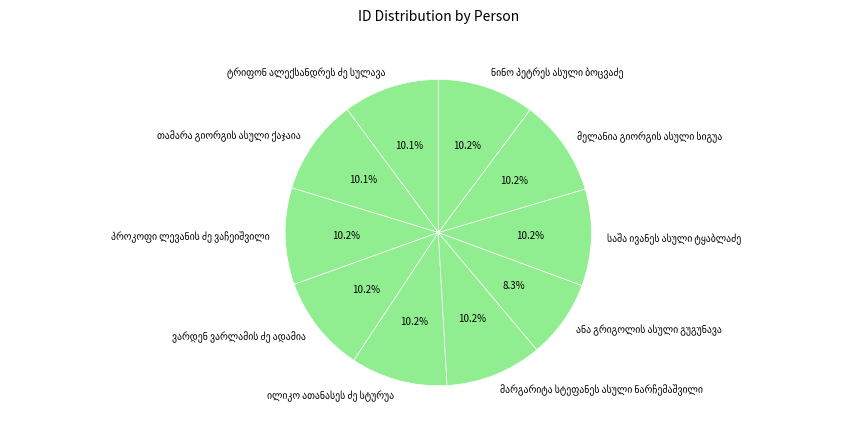

Is there a majority slice in this chart?

No